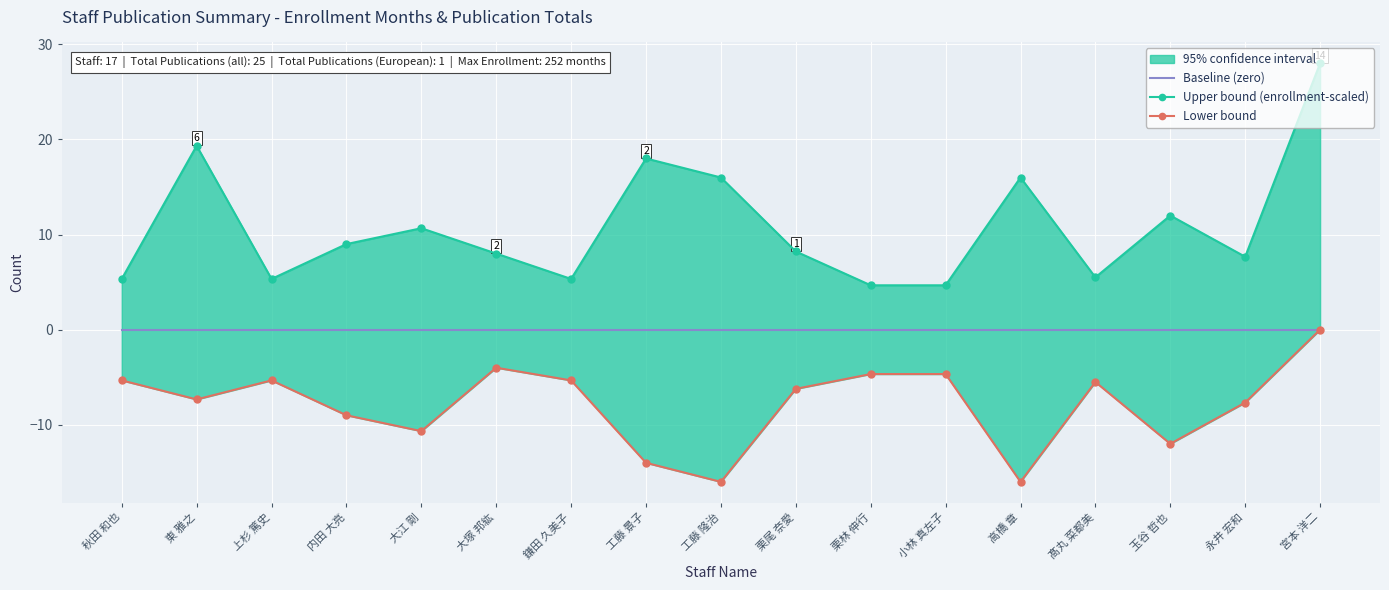

How many data points in Upper bound (enrollment-scaled) are less than 8?

7